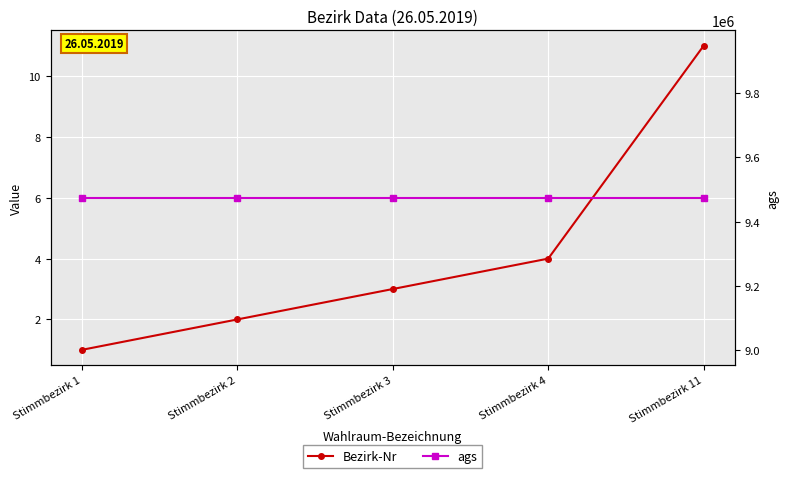

What is the spread (max minus min) of values at Stimmbezirk 2?

9474159